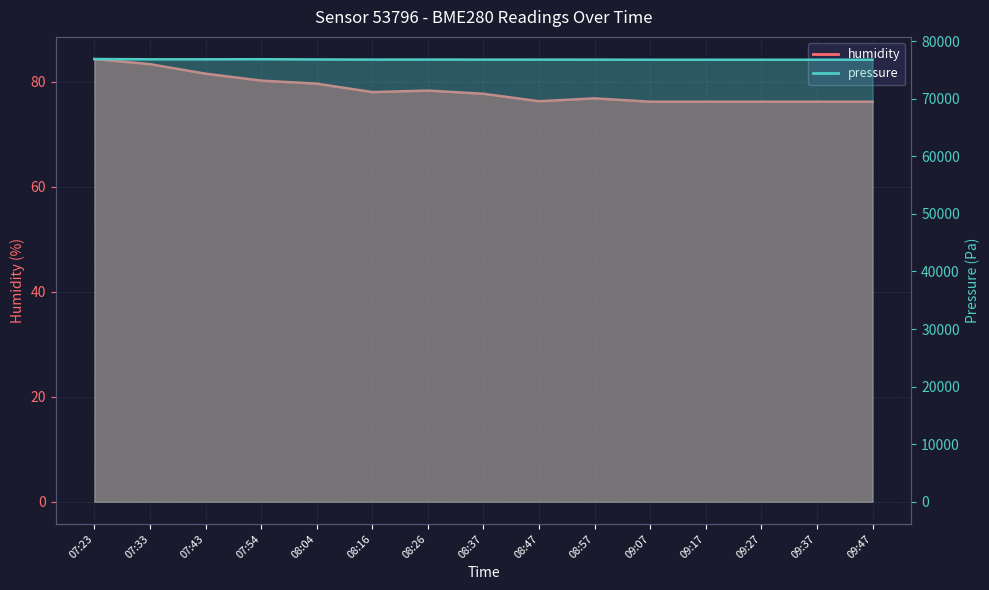

At 08:47, list the series in order from smallest to largest.

humidity, pressure